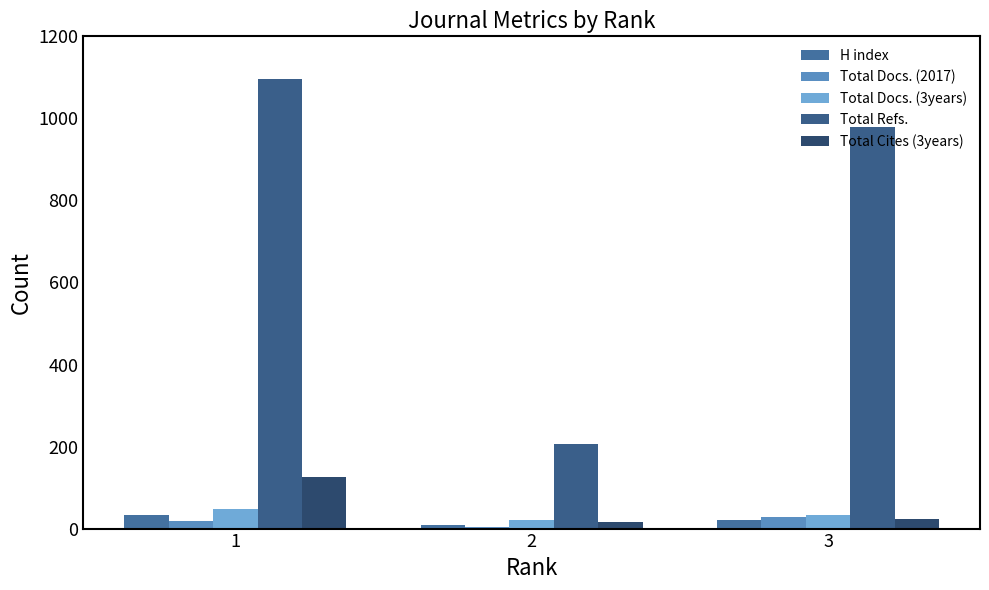

Rank the series by their maximum value, from lowest to highest.

Total Docs. (2017), H index, Total Docs. (3years), Total Cites (3years), Total Refs.